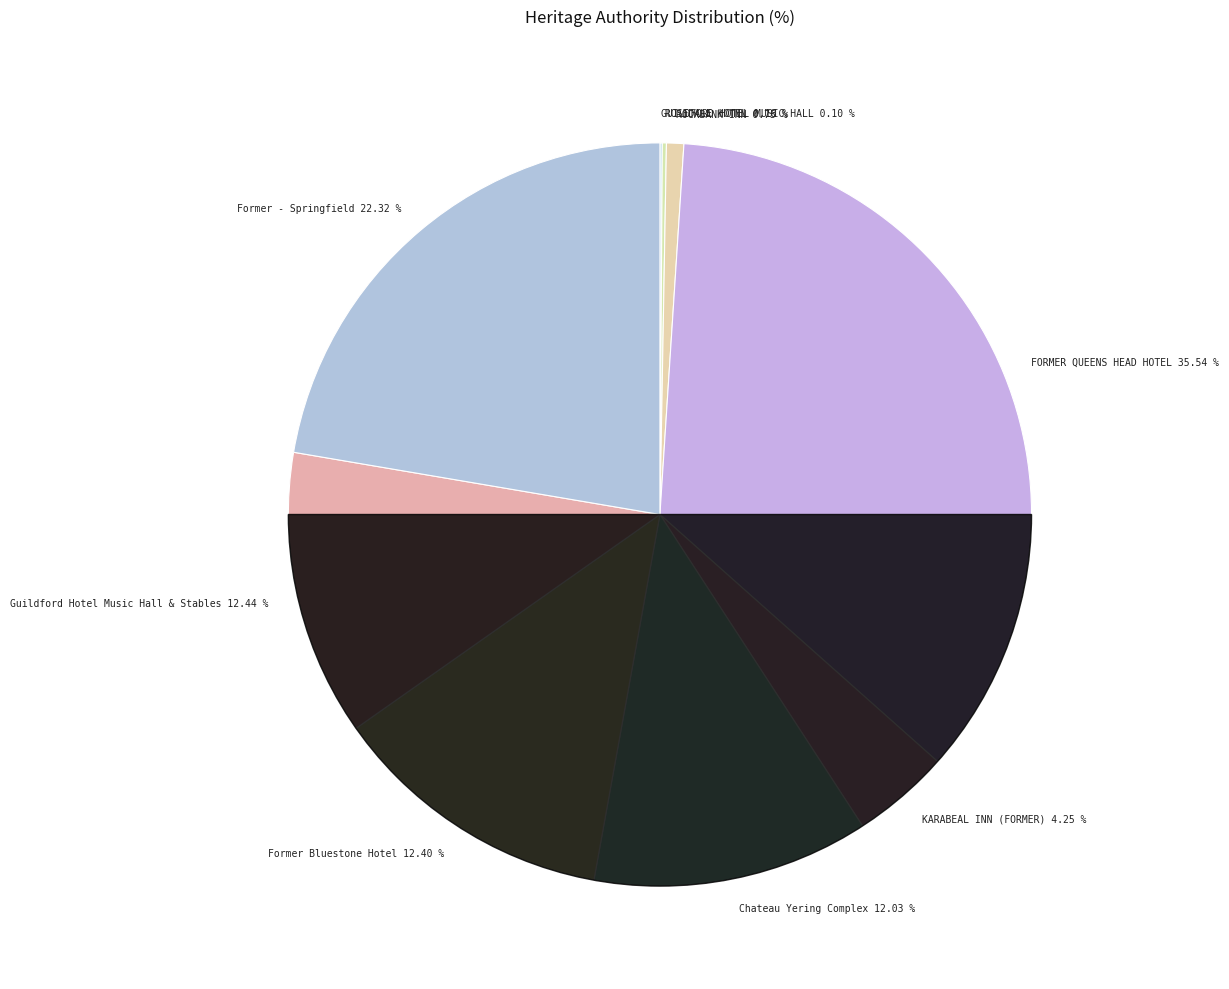

Between KARABEAL INN (FORMER) and ROCKBANK INN, which is larger?

KARABEAL INN (FORMER)